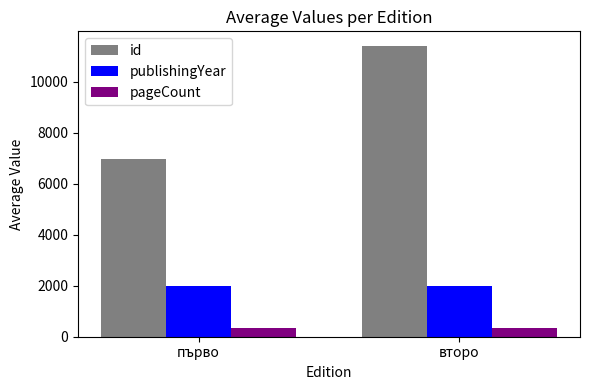

How many values in the id series are below 11408?

1